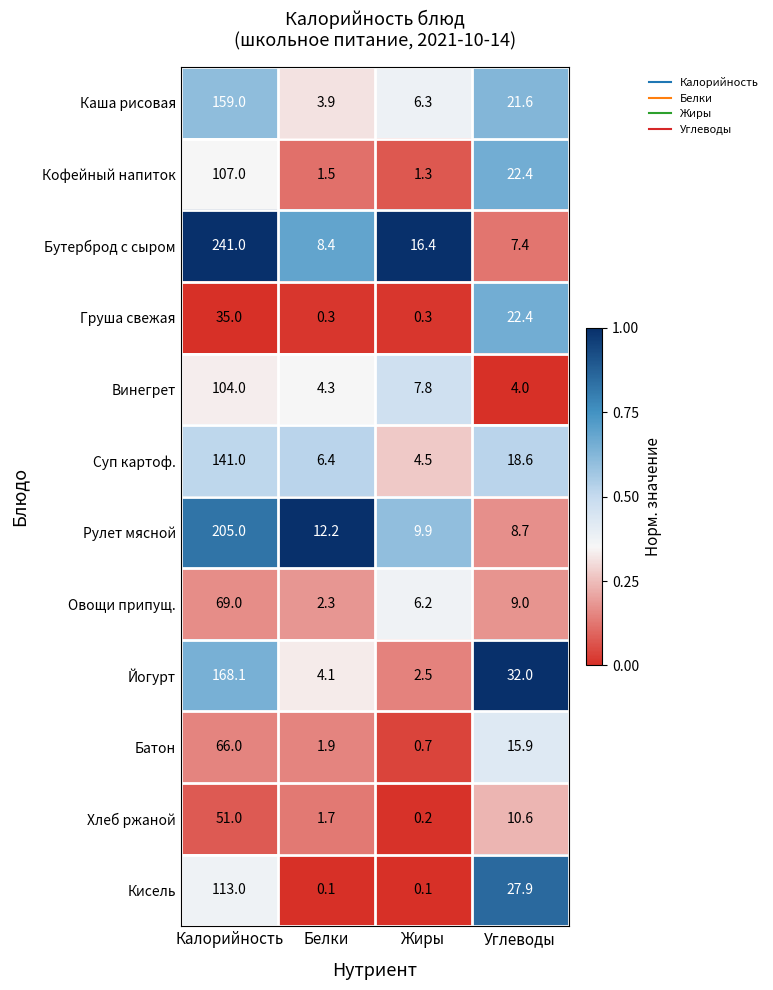

At Калорийность, list the series in order from smallest to largest.

Груша свежая, Хлеб ржаной, Батон, Овощи припущ., Винегрет, Кофейный напиток, Кисель, Суп картоф., Каша рисовая, Йогурт, Рулет мясной, Бутерброд с сыром